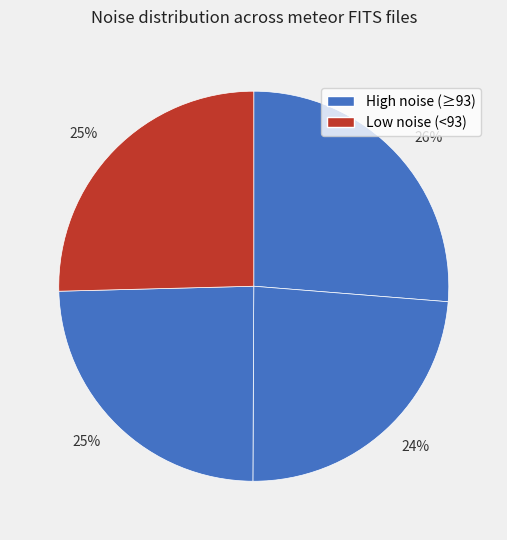

Is there any slice that represents more than half of the pie?

No